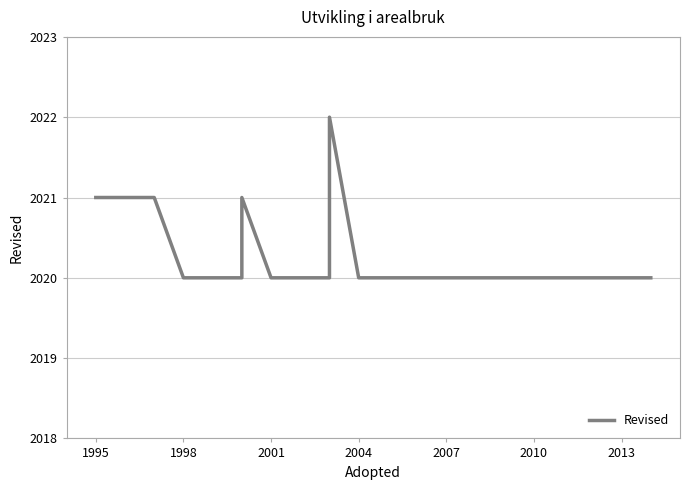

What is the difference between the maximum and minimum values?

2